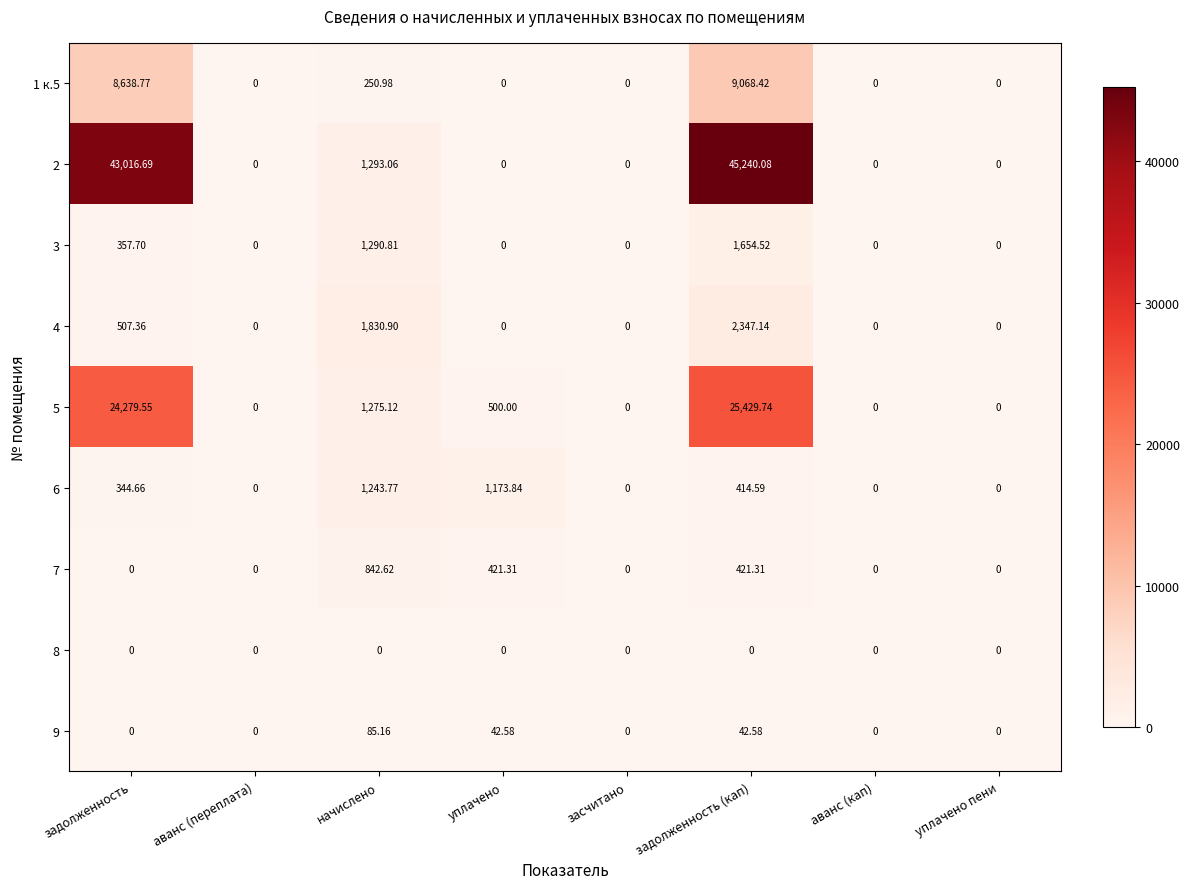

Which category has the highest value across all series?

задолженность (кап)